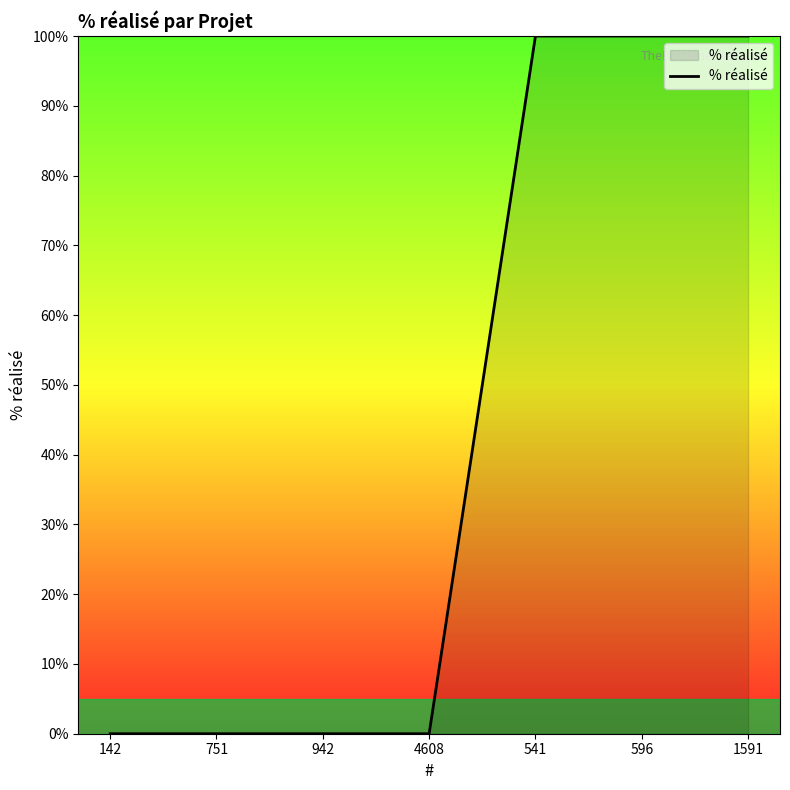

What is the sum of the values at 1591 and 142?

100